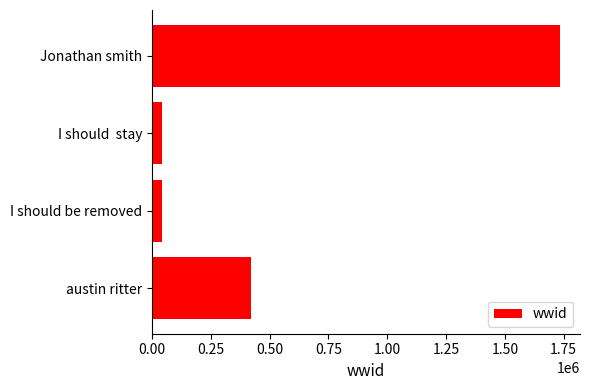

The value at Jonathan smith is 1732524. True or false?

True